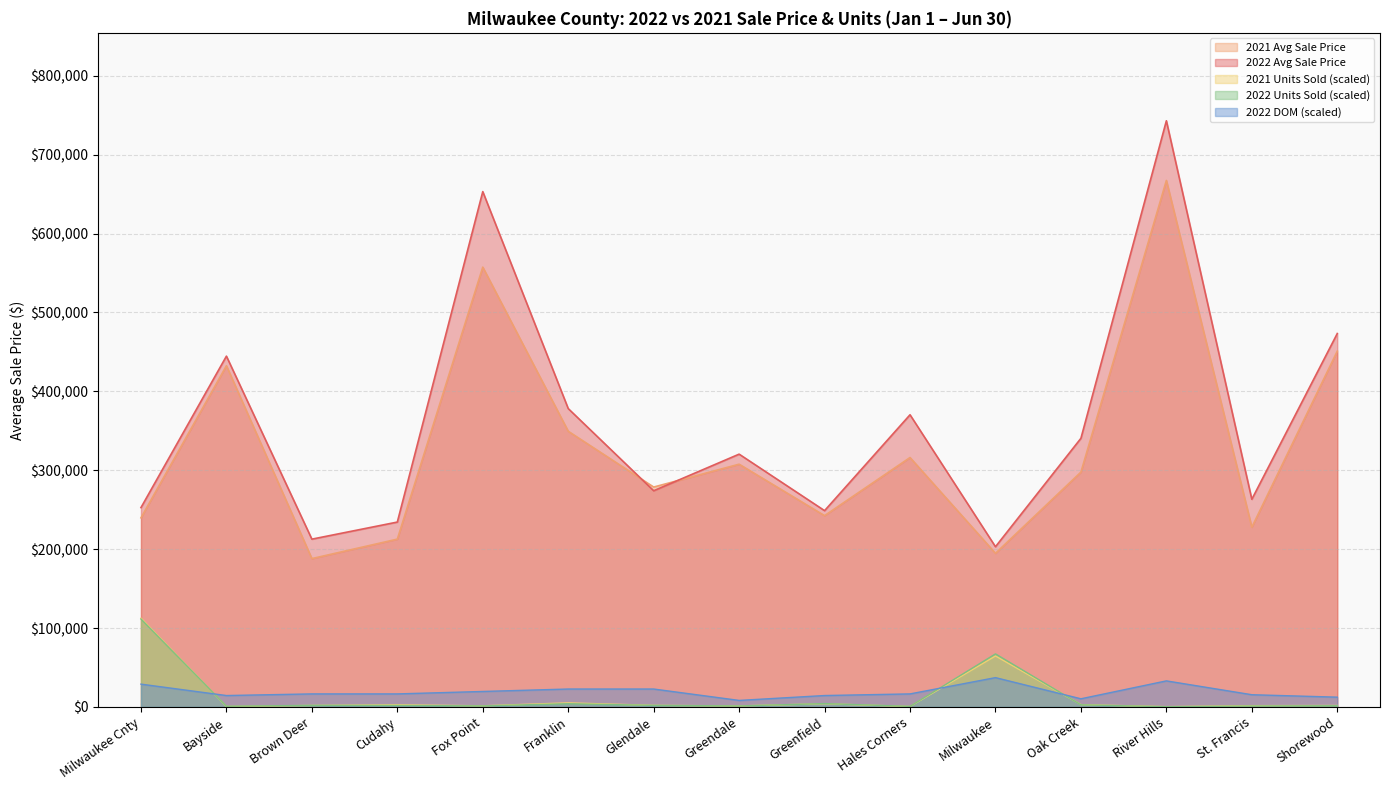

Reading left to right, extract all data points from this chart.

2022 Avg Sale Price: Milwaukee Cnty=252649.0	Bayside=444587.0	Brown Deer=212648.0	Cudahy=234297.0	Fox Point=653127.0	Franklin=378139.0	Glendale=274003.0	Greendale=320380.0	Greenfield=248769.0	Hales Corners=370297.0	Milwaukee=203042.0	Oak Creek=340463.0	River Hills=742906.0	St. Francis=263180.0	Shorewood=473255.0
2021 Avg Sale Price: Milwaukee Cnty=239666.0	Bayside=432435.0	Brown Deer=187994.0	Cudahy=212673.0	Fox Point=557399.0	Franklin=349408.0	Glendale=278672.0	Greendale=307644.0	Greenfield=242451.0	Hales Corners=316094.0	Milwaukee=194707.0	Oak Creek=297635.0	River Hills=667284.0	St. Francis=227790.0	Shorewood=450909.0
2022 Units Sold: Milwaukee Cnty=111435.9	Bayside=858.6	Brown Deer=1973.0	Cudahy=1881.6	Fox Point=1297.0	Franklin=4055.5	Glendale=1954.7	Greendale=1242.2	Greenfield=4219.9	Hales Corners=712.5	Milwaukee=67226.9	Oak Creek=2685.4	River Hills=219.2	St. Francis=1187.4	Shorewood=1498.0
2021 Units Sold: Milwaukee Cnty=112440.6	Bayside=566.3	Brown Deer=1881.6	Cudahy=2703.7	Fox Point=1424.9	Franklin=5169.9	Glendale=1991.2	Greendale=1297.0	Greenfield=4073.8	Hales Corners=566.3	Milwaukee=64596.3	Oak Creek=2904.6	River Hills=365.4	St. Francis=1607.6	Shorewood=1808.5
2022 DOM: Milwaukee Cnty=28890.8	Bayside=14445.4	Brown Deer=16509.0	Cudahy=16509.0	Fox Point=19604.5	Franklin=22699.9	Glendale=22699.9	Greendale=8254.5	Greenfield=14445.4	Hales Corners=16509.0	Milwaukee=37145.3	Oak Creek=10318.1	River Hills=33018.0	St. Francis=15477.2	Shorewood=12381.8